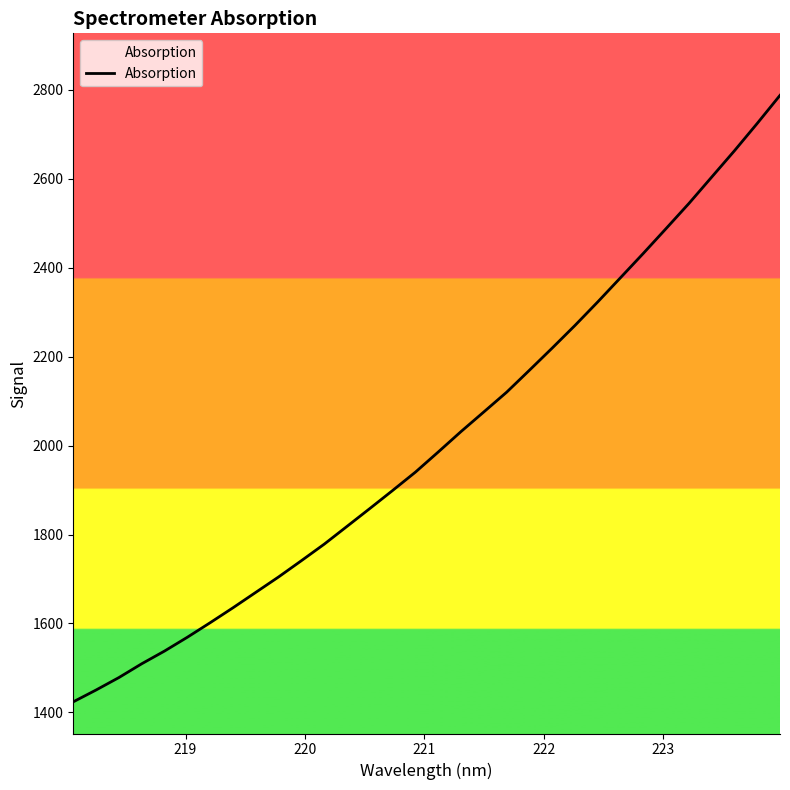

What is the minimum value shown in the chart?

1423.9